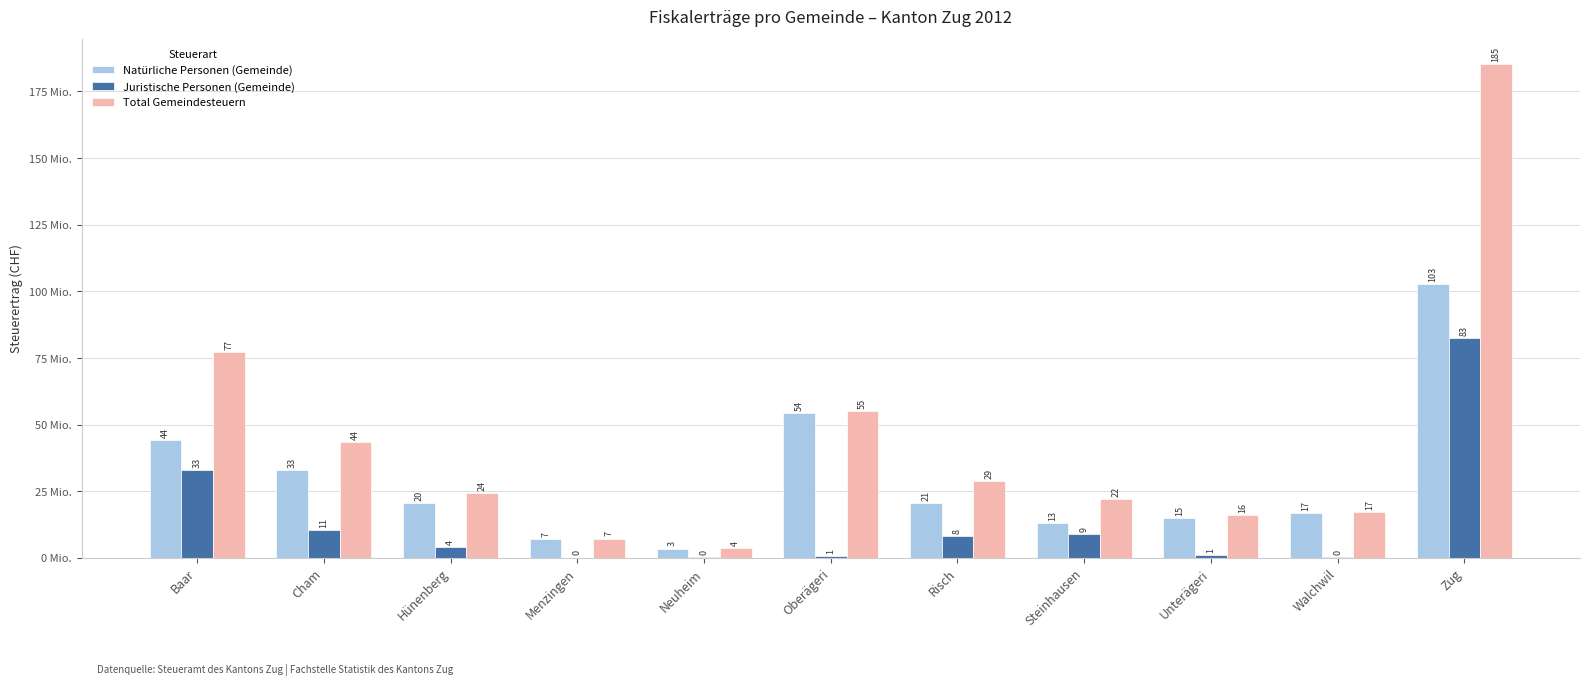

What are all the series names shown in the legend?

Natürliche Personen (Gemeinde), Juristische Personen (Gemeinde), Total Gemeindesteuern